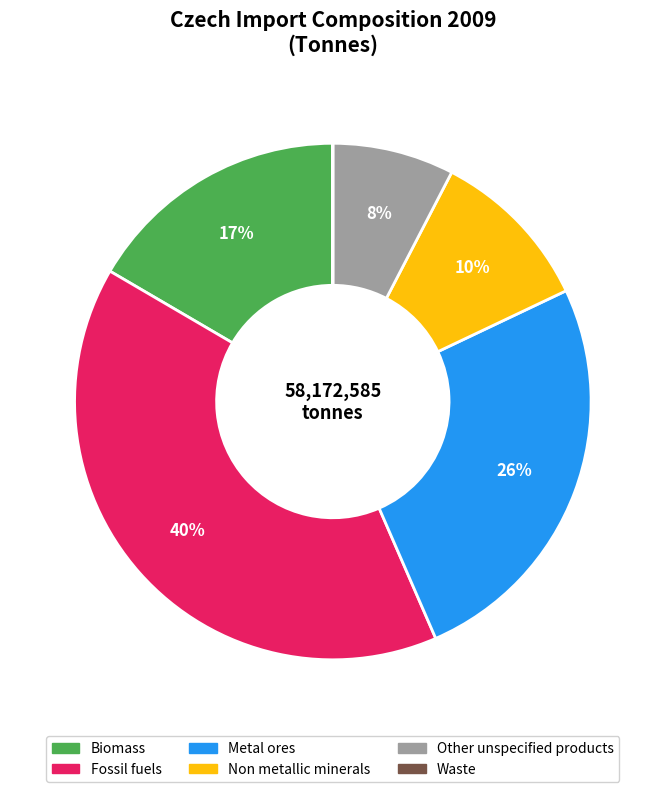

Does Other unspecified products account for over 50% of the chart?

No